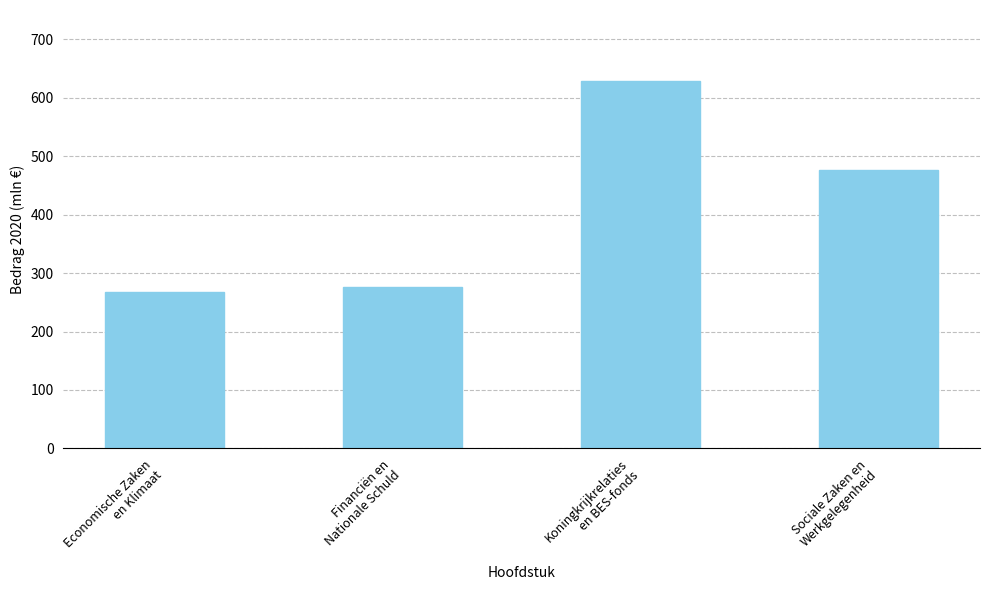

The value at Financiën en
Nationale Schuld is 277. True or false?

True